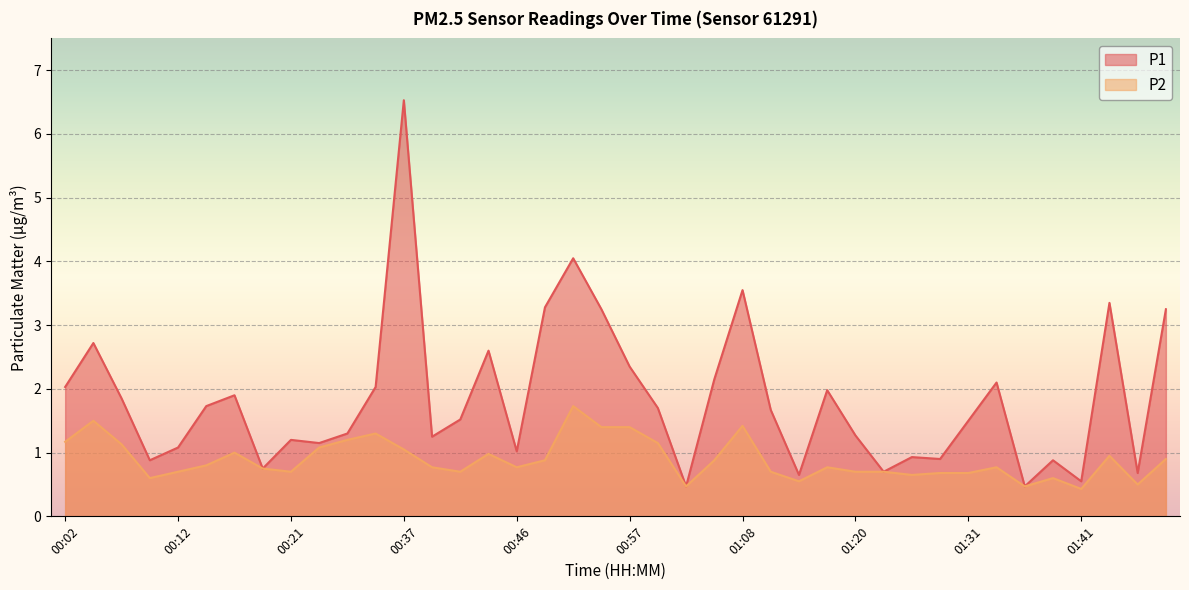

True or false: P1 and P2 intersect in this chart.

False